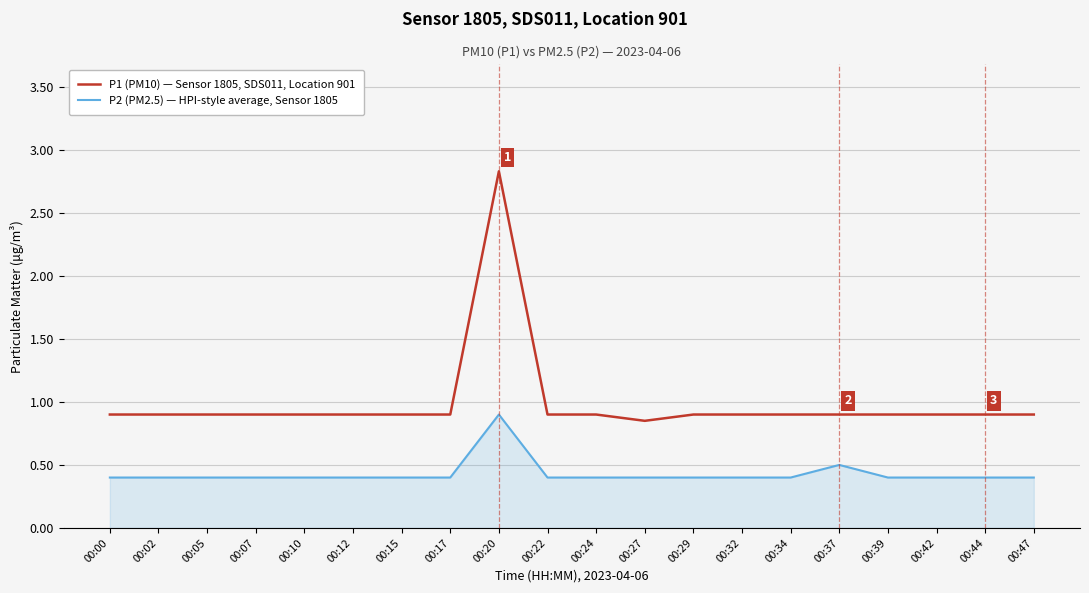

What are all the series names shown in the legend?

P1 (PM10) — Sensor 1805, SDS011, Location 901, P2 (PM2.5) — HPI-style average, Sensor 1805